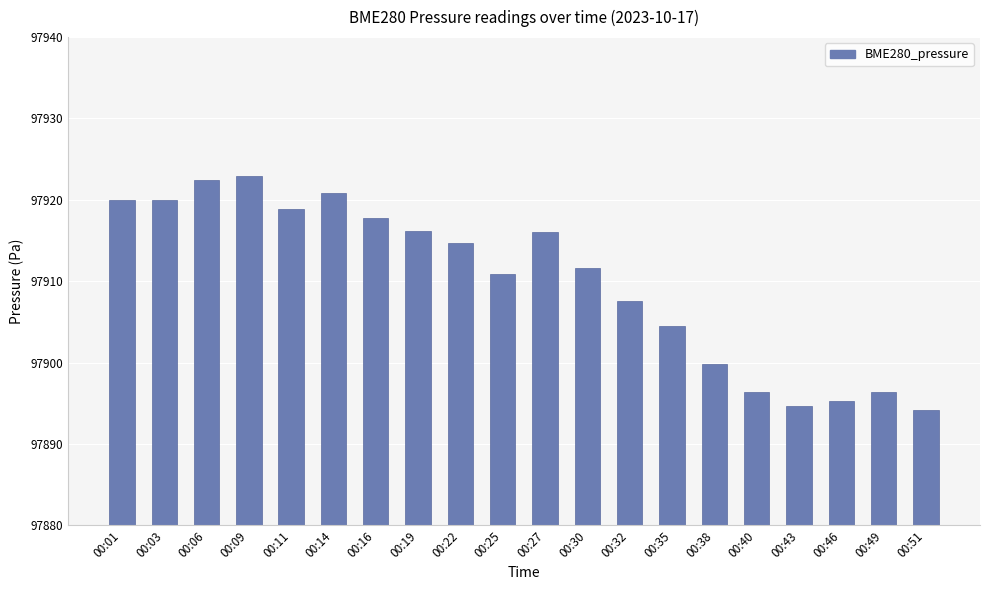

At which label does the data first exceed 97914?

00:01